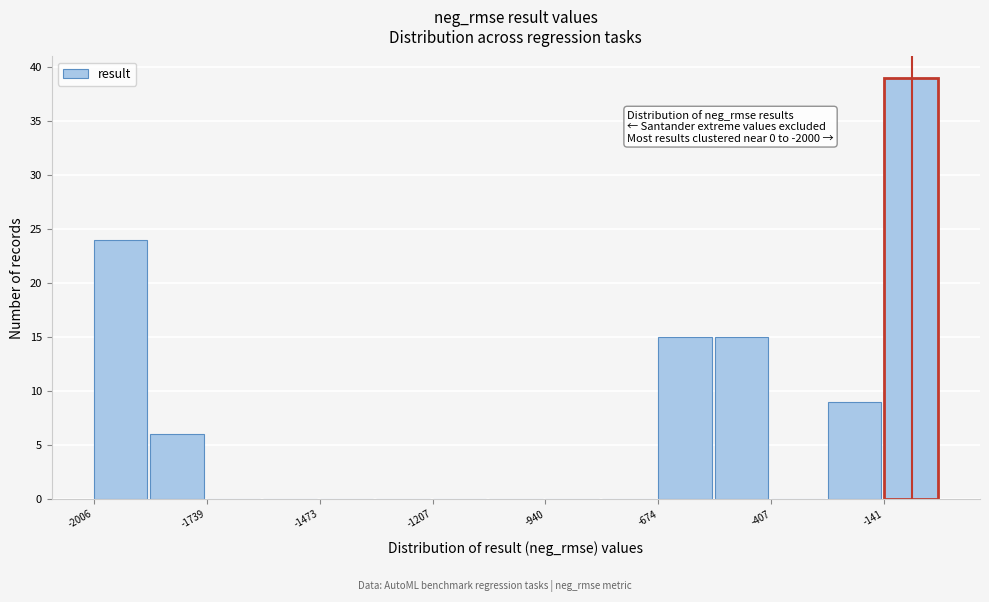

Around what value on the x-axis is the tallest bar? Give the approximate position of its centre, as read against the axis.

-100